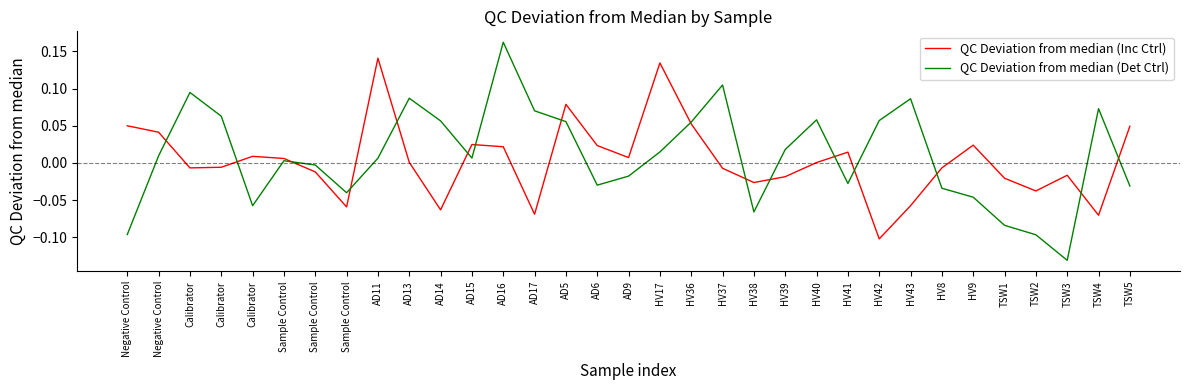

True or false: QC Deviation from median (Det Ctrl) and QC Deviation from median (Inc Ctrl) intersect in this chart.

True